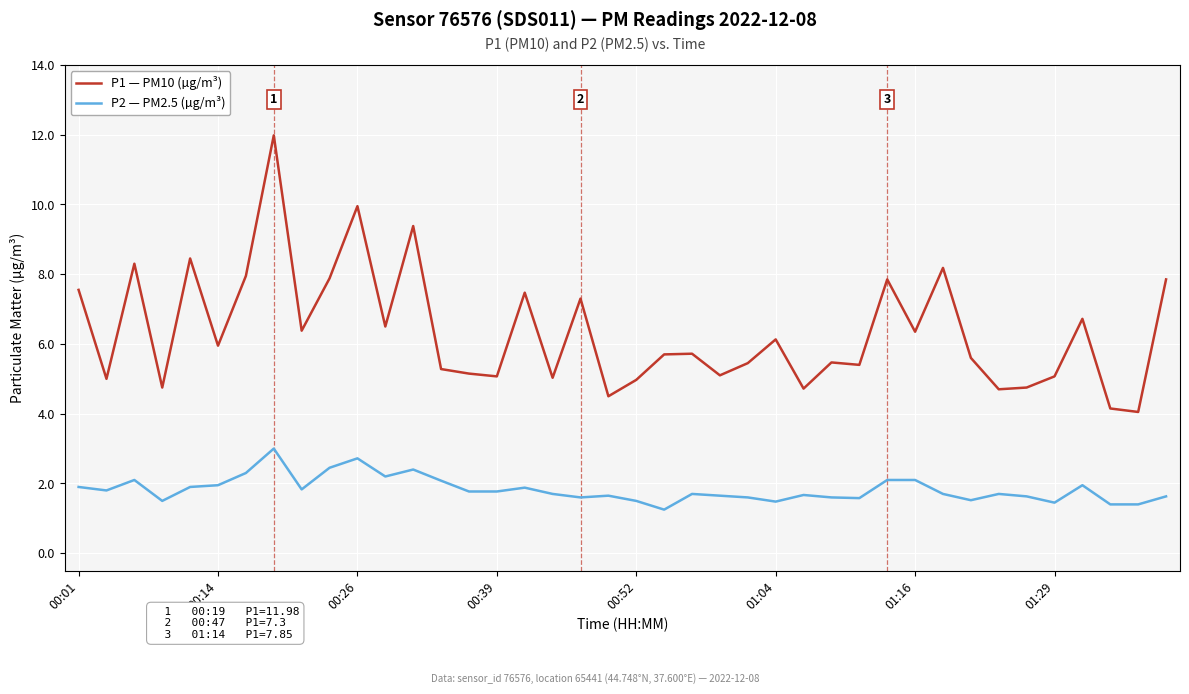

How many lines are shown in the chart?

2